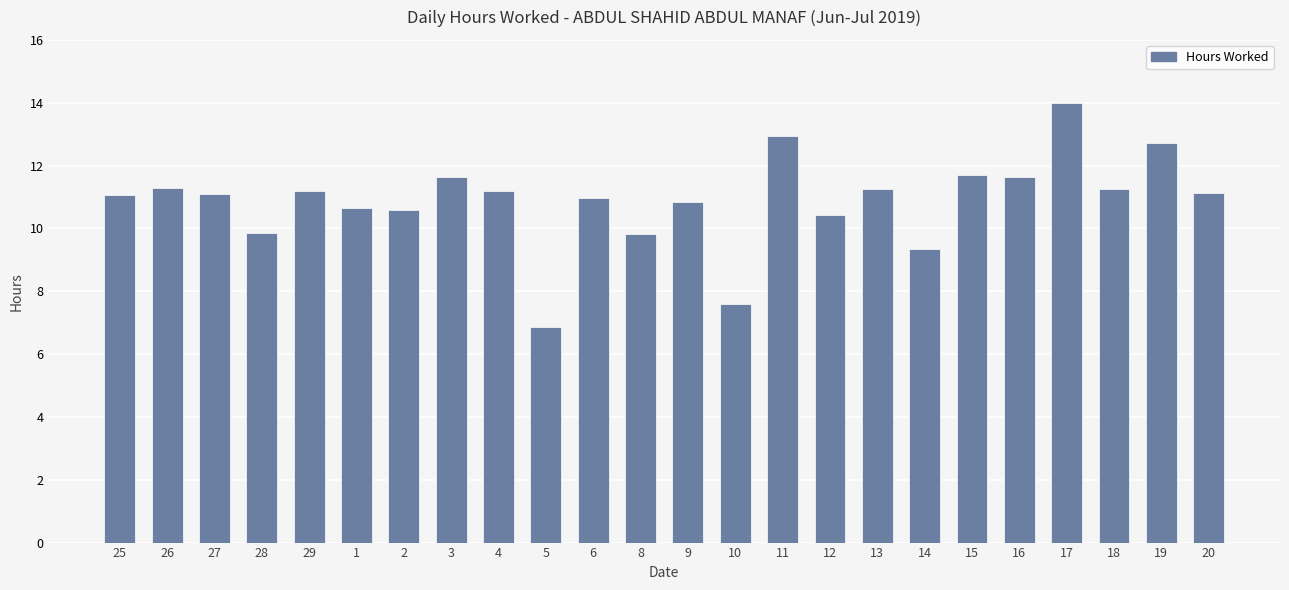

Does the chart contain any negative values?

No